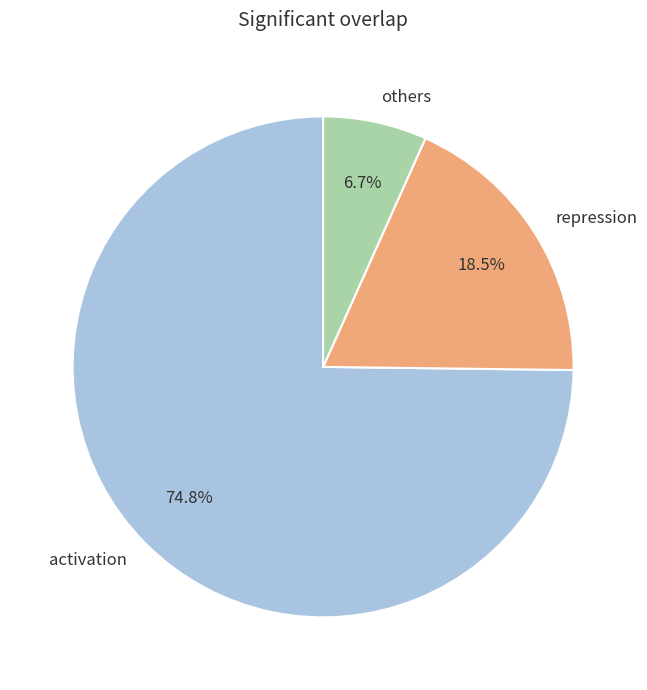

To the nearest percent, what is the difference between the activation and repression slice percentages?

56%